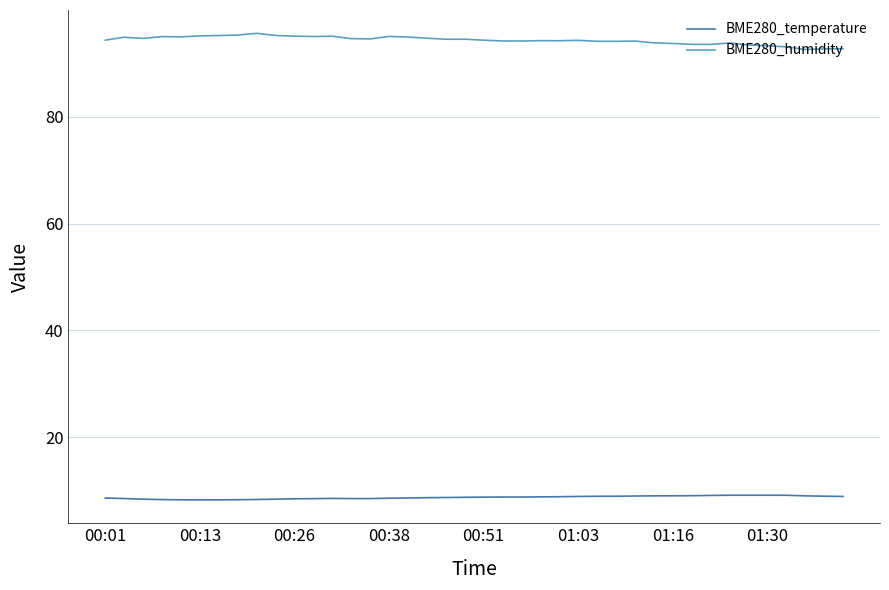

Which series has the largest total across all categories?

BME280_humidity